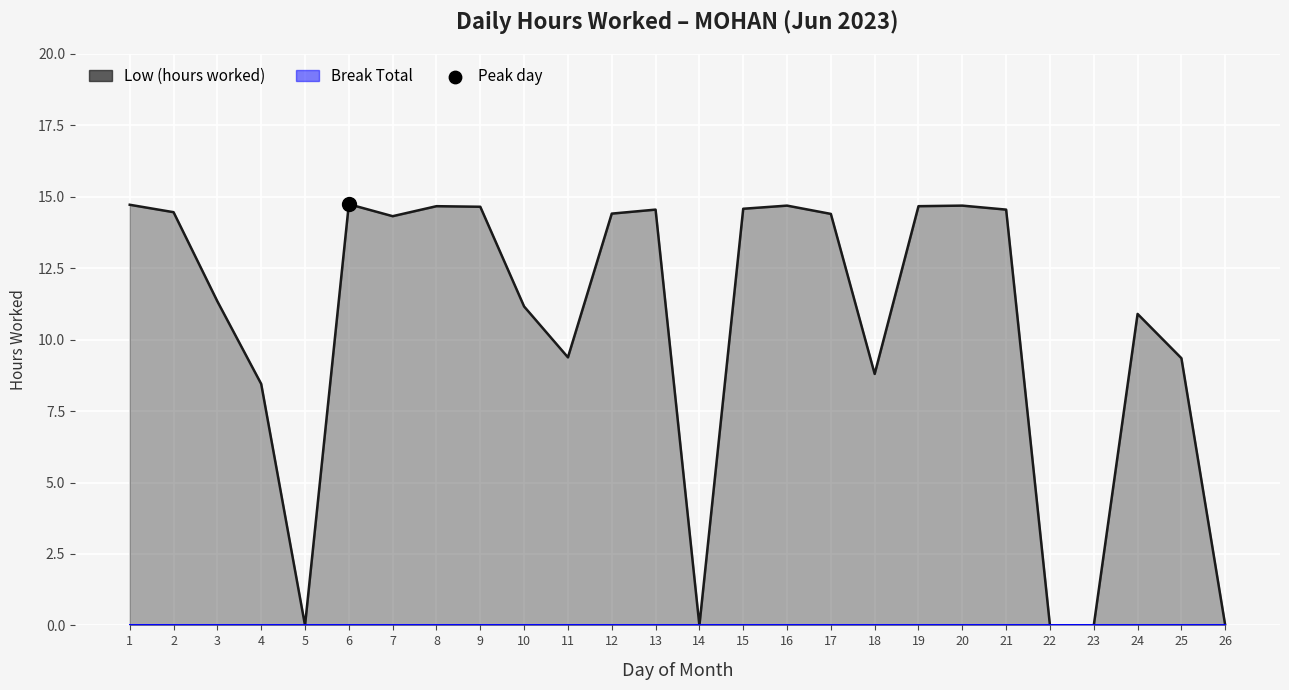

What is the change in value from 1 to 9?

-0.1